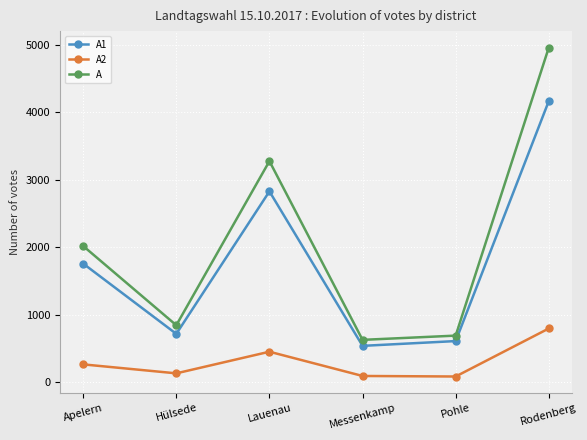

Does the chart have visible grid lines?

Yes